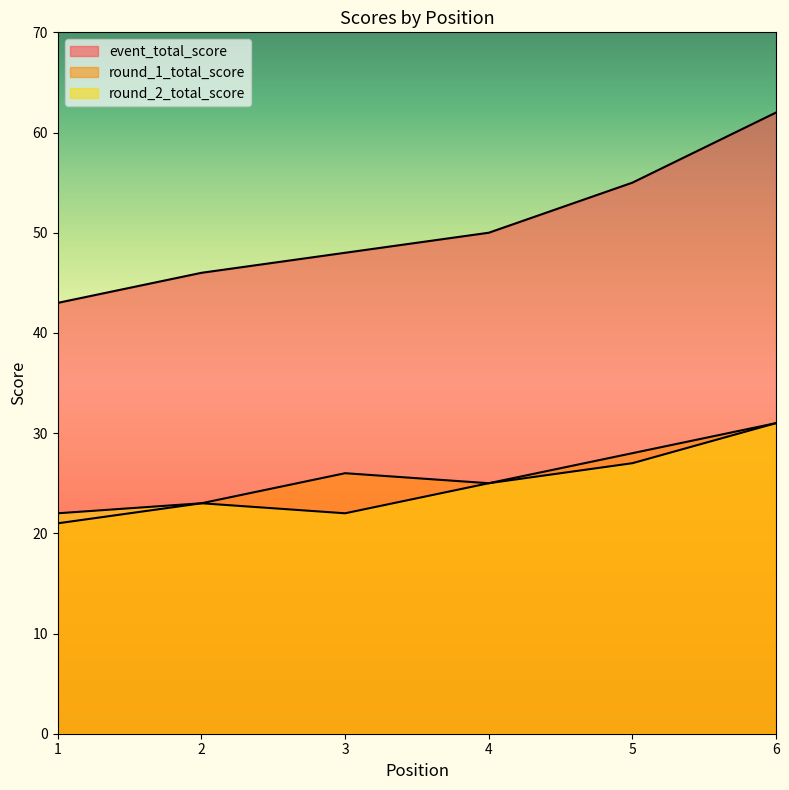

True or false: event_total_score has a value of 43 at 1.

True